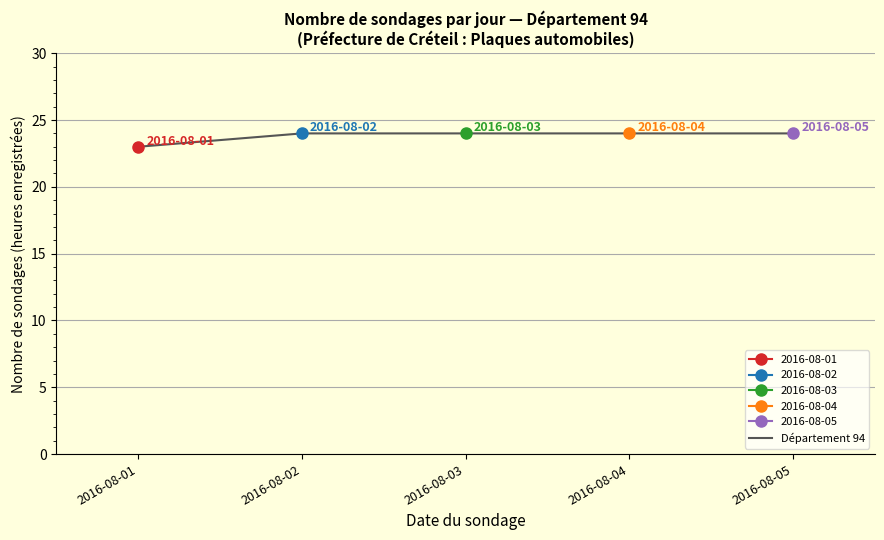

Reading left to right, what are all the values shown in this chart?

23	24	24	24	24